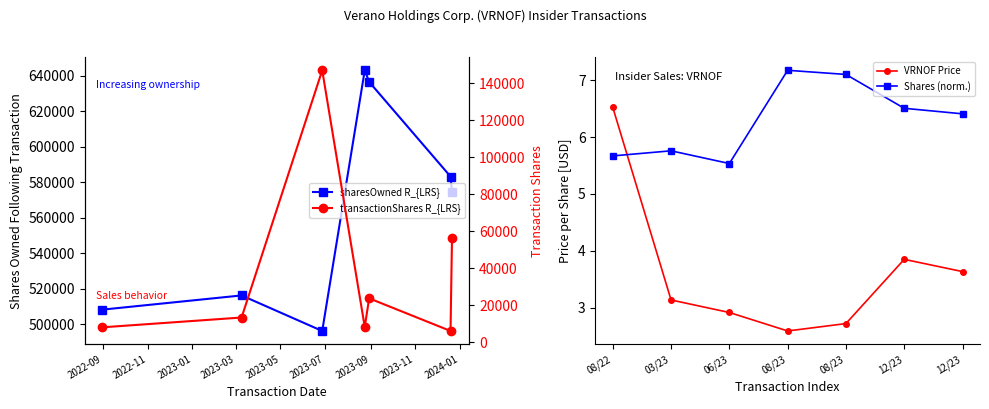

Where is Shares (norm.) nearest to the value 6?

03/23